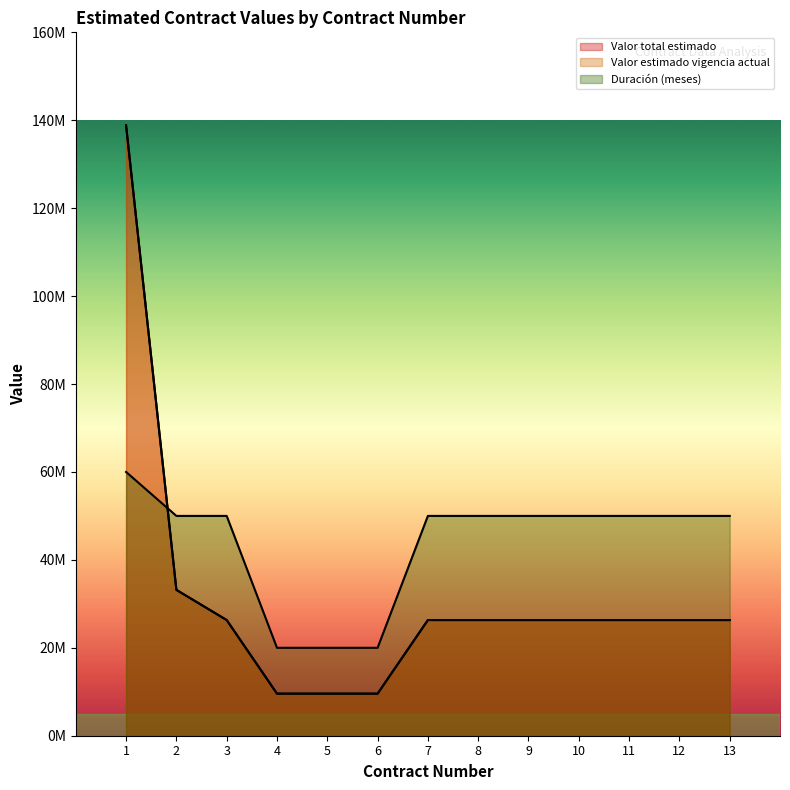

How many categories are shown in the chart?

13